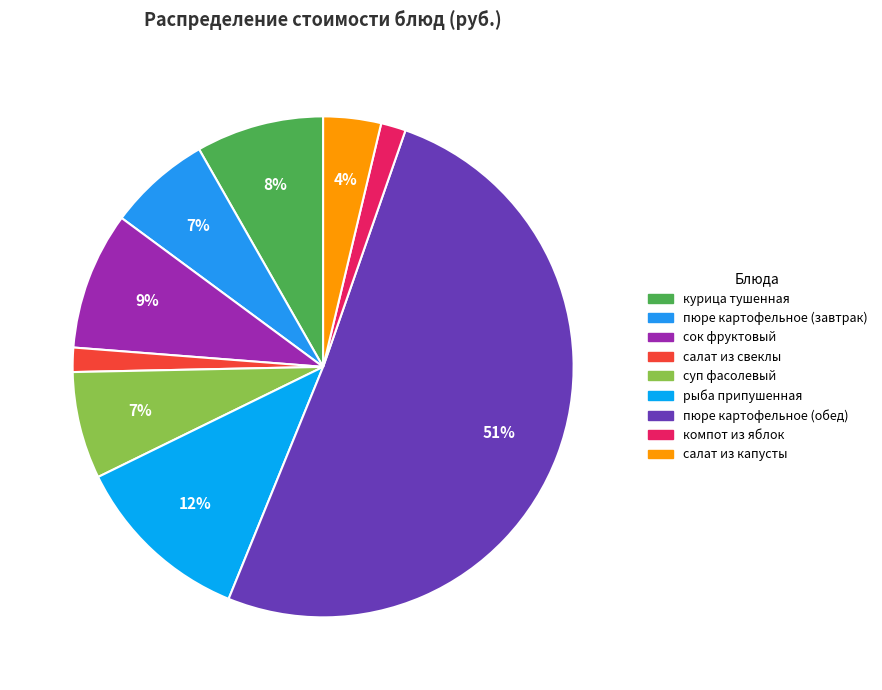

What percentage is NOT represented by пюре картофельное (завтрак)?

93.4%